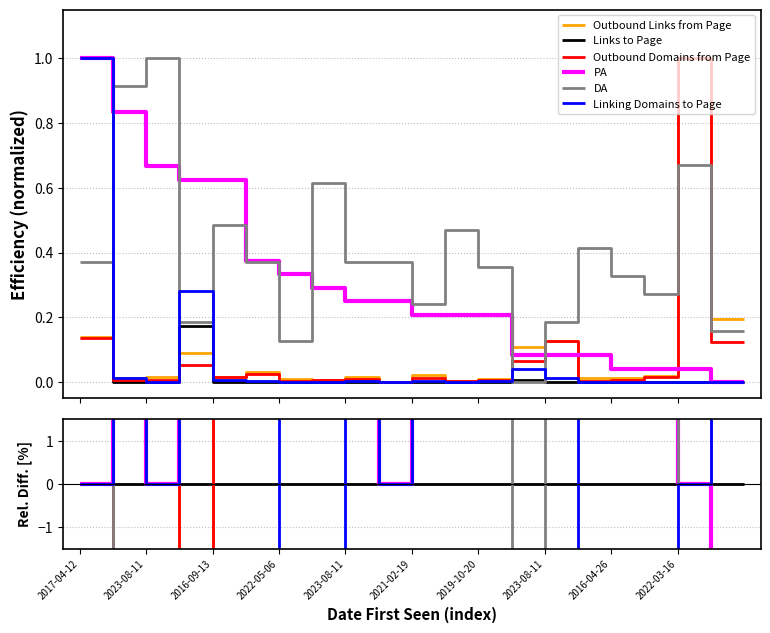

Is the value of Linking Domains to Page at 34 greater than the value of Outbound Domains from Page at 21?

No